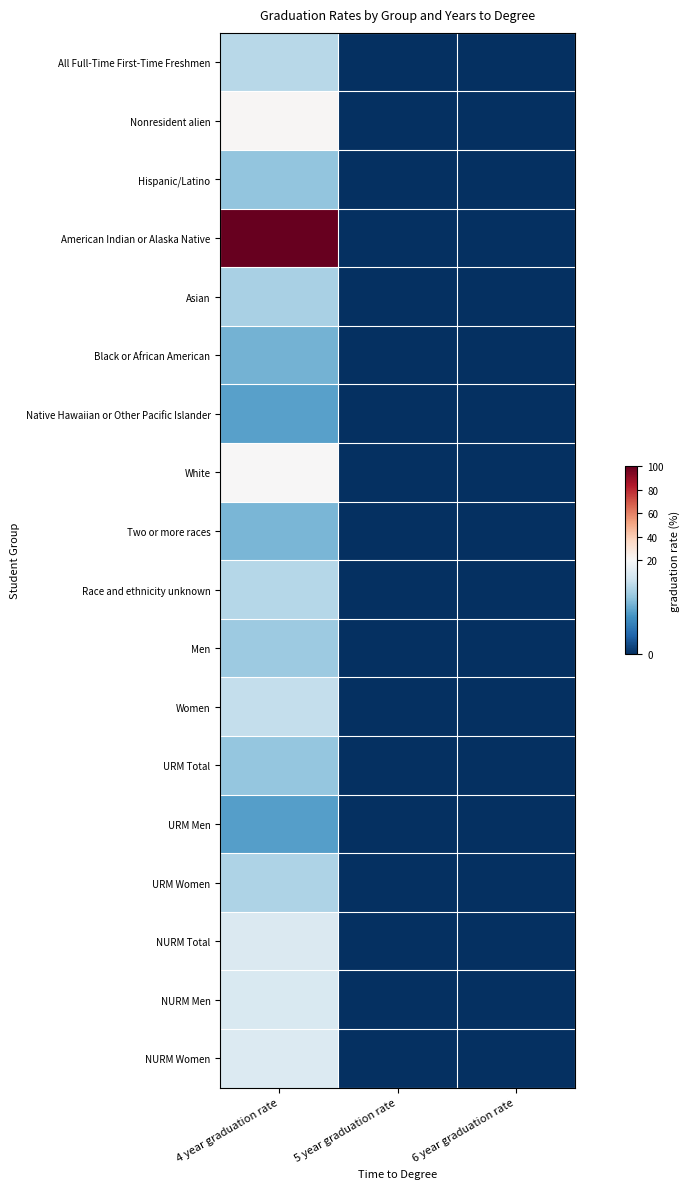

Between 5 year graduation rate and 4 year graduation rate, which is larger?

4 year graduation rate